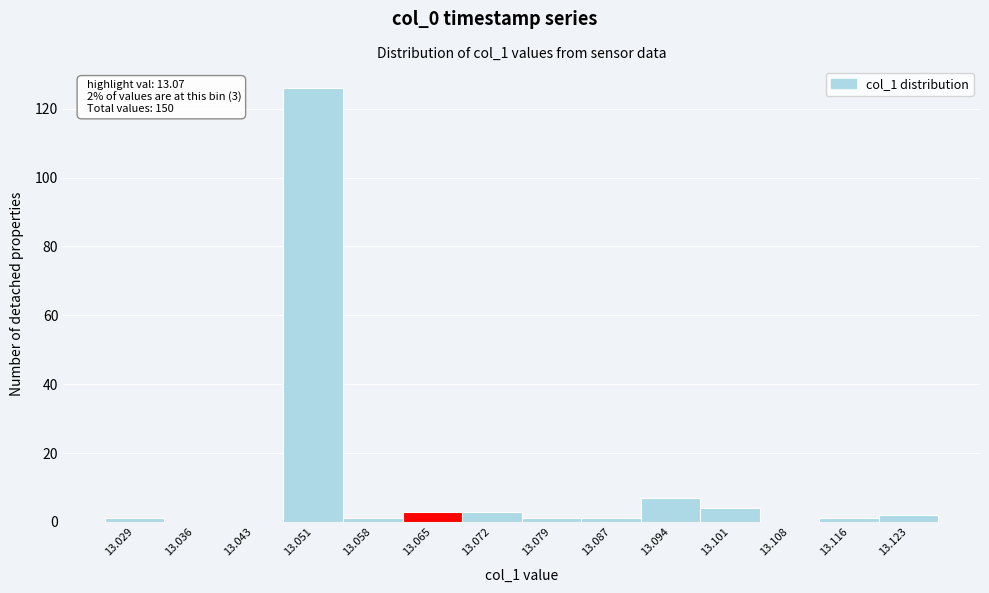

Reading right to left, transcribe all the data shown in this chart.

13.123=2	13.116=1	13.108=0	13.101=4	13.094=7	13.087=1	13.079=1	13.072=3	13.065=3	13.058=1	13.051=126	13.043=0	13.036=0	13.029=1